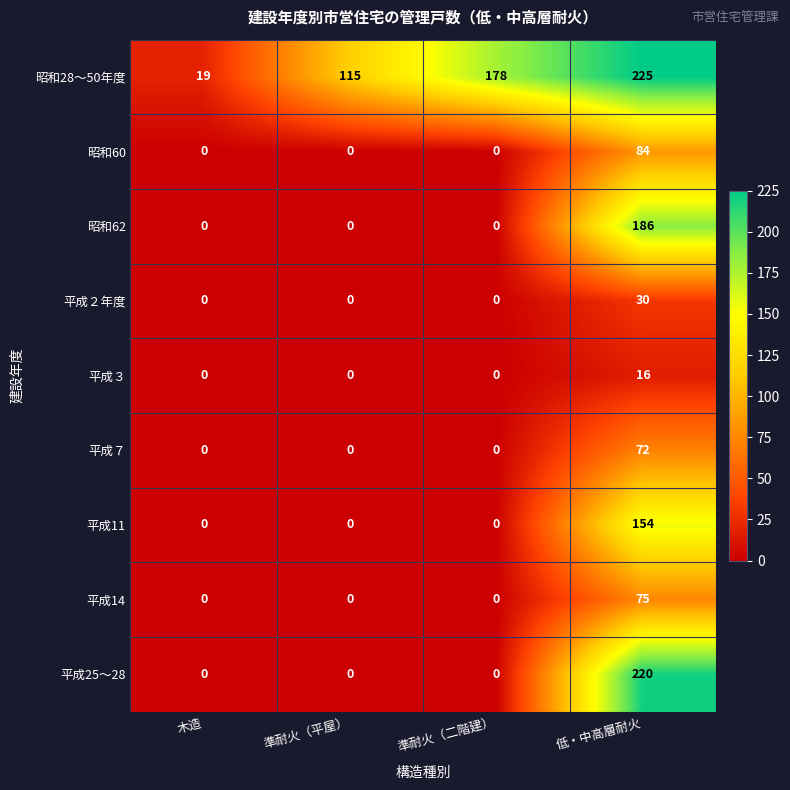

Which series has the largest total across all categories?

昭和28～50年度